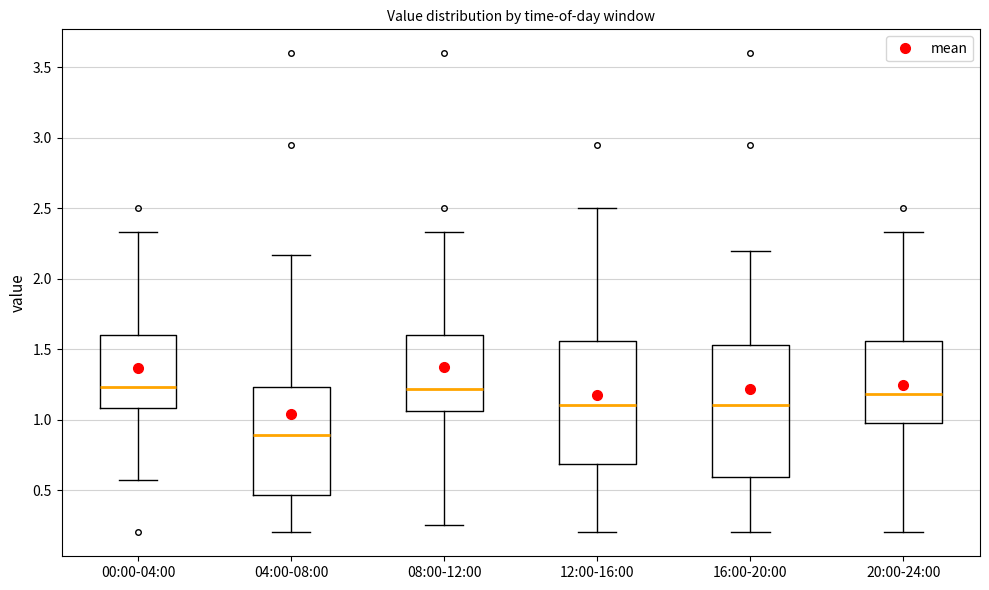

Which box is the tallest, from its lower edge to its upper edge?

16:00-20:00